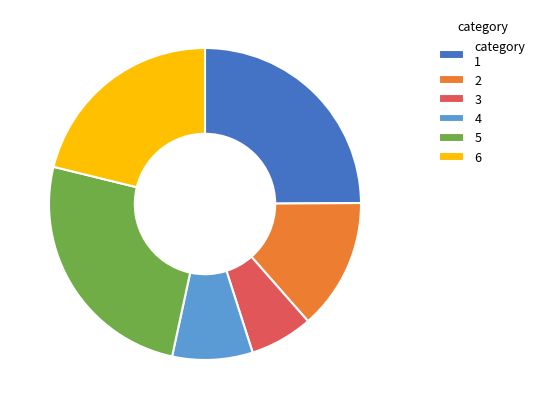

Which slice is the smallest?

3